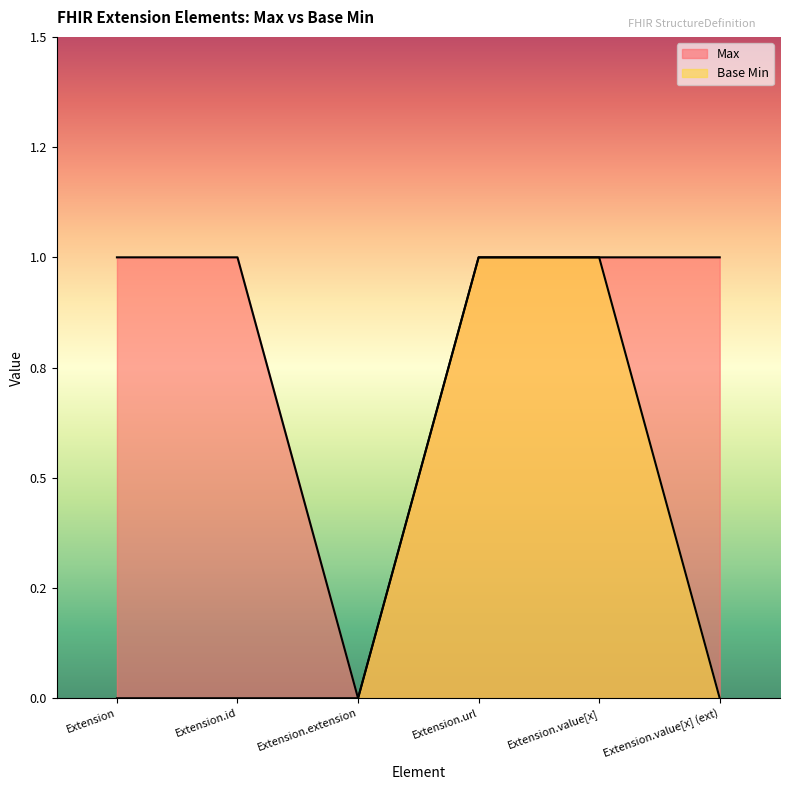

At how many categories does at least one series exceed 0?

5